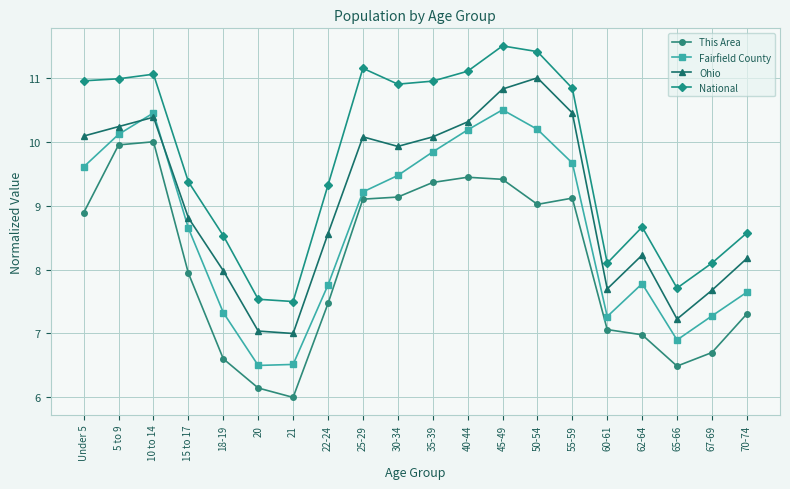

The value of Ohio at 35-39 is 10.1. True or false?

True